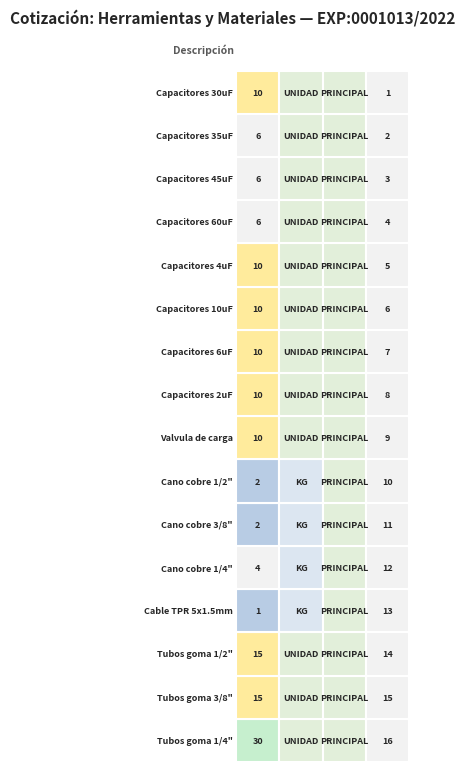

Reading right to left, transcribe all the data shown in this chart.

1: 3=10	2=3	1=1	0=1
2: 3=6	2=3	1=1	0=2
3: 3=6	2=3	1=1	0=3
4: 3=6	2=3	1=1	0=4
5: 3=10	2=3	1=1	0=5
6: 3=10	2=3	1=1	0=6
7: 3=10	2=3	1=1	0=7
8: 3=10	2=3	1=1	0=8
9: 3=10	2=3	1=1	0=9
10: 3=2	2=2	1=1	0=10
11: 3=2	2=2	1=1	0=11
12: 3=4	2=2	1=1	0=12
13: 3=1	2=2	1=1	0=13
14: 3=15	2=3	1=1	0=14
15: 3=15	2=3	1=1	0=15
16: 3=30	2=3	1=1	0=16